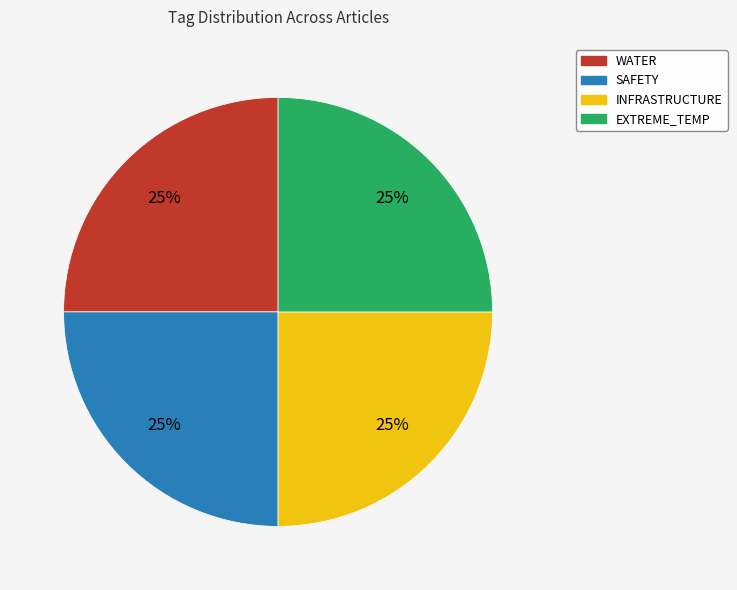

How many segments does this pie chart have?

4